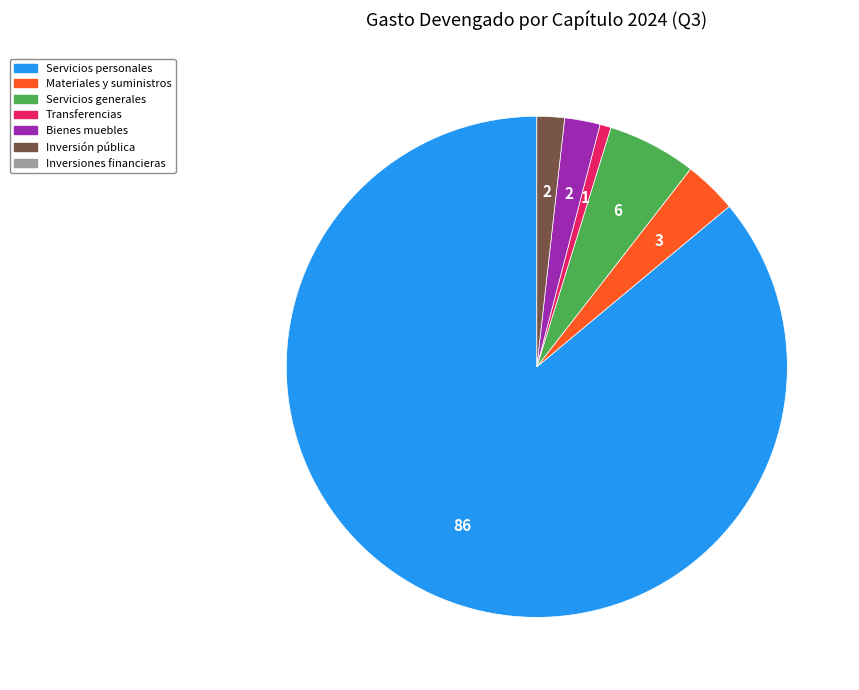

Does any single category account for the majority?

Yes